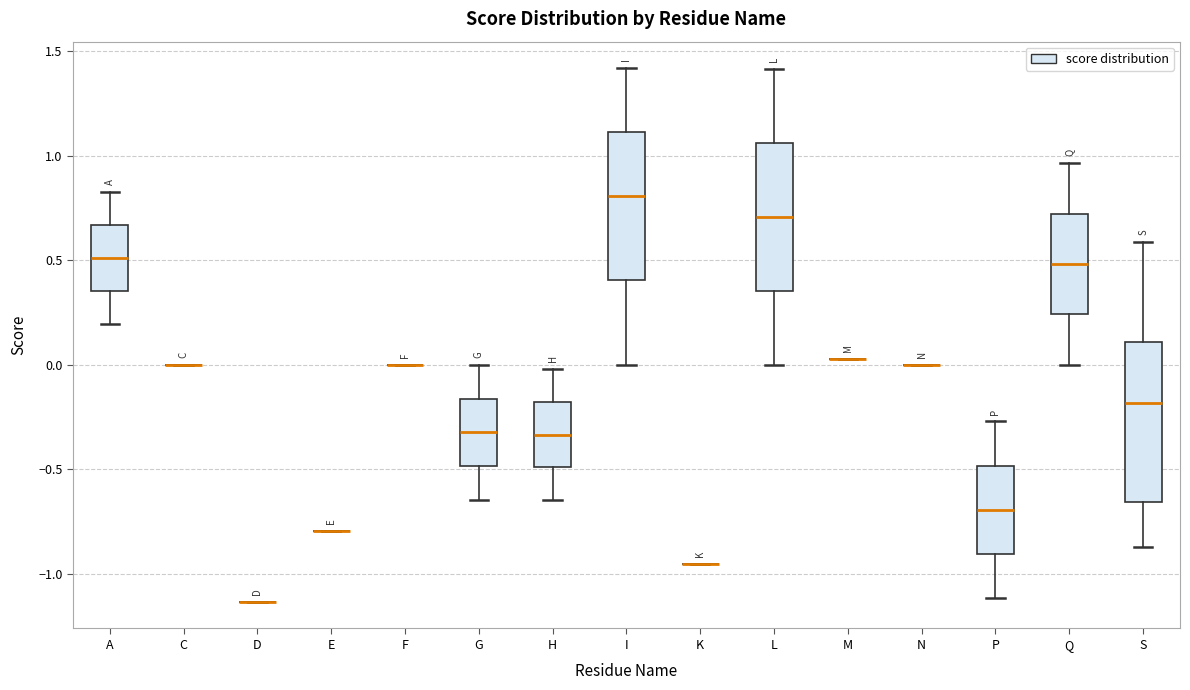

Which box is the tallest, from its lower edge to its upper edge?

S